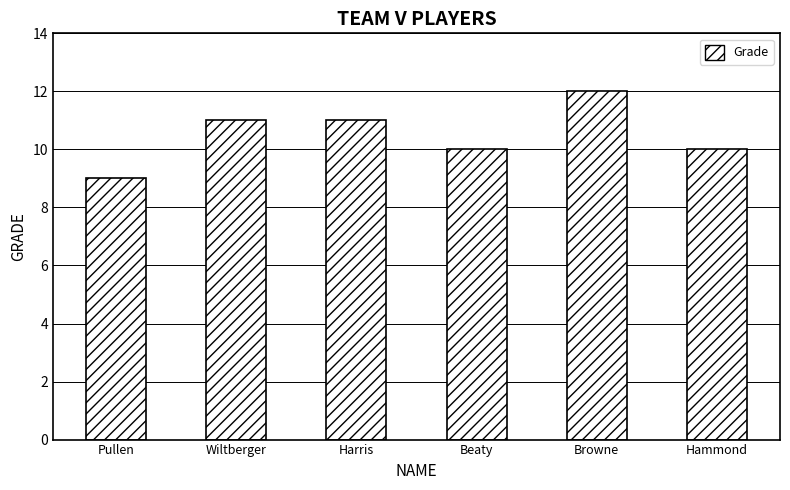

True or false: the data shows 15 at Harris.

False